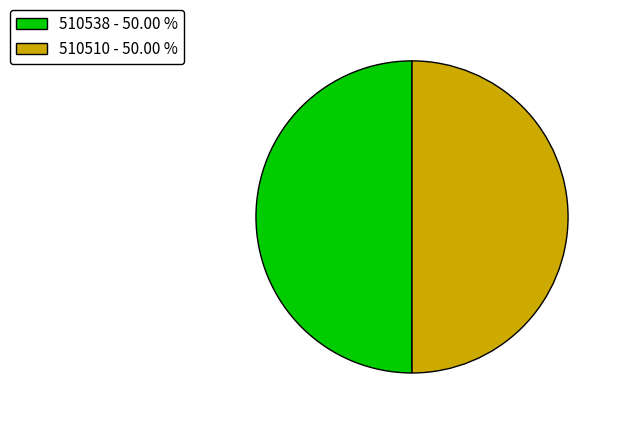

How many slices are in this pie chart?

2